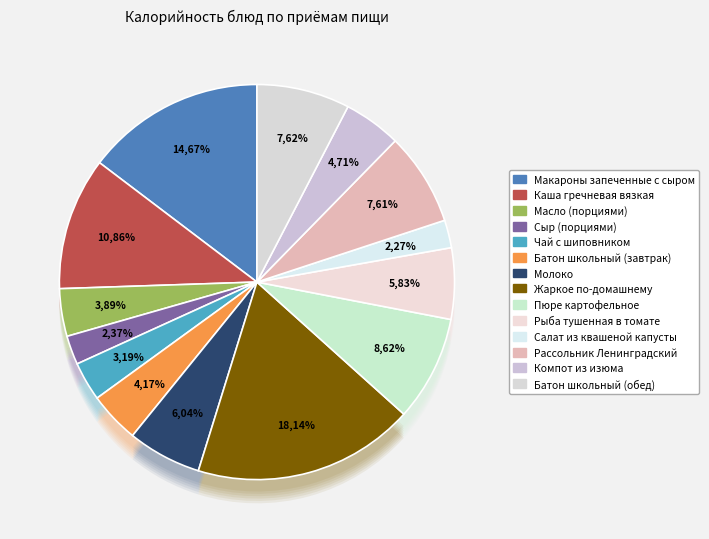

To the nearest percent, what portion does Сыр (порциями) represent?

2%